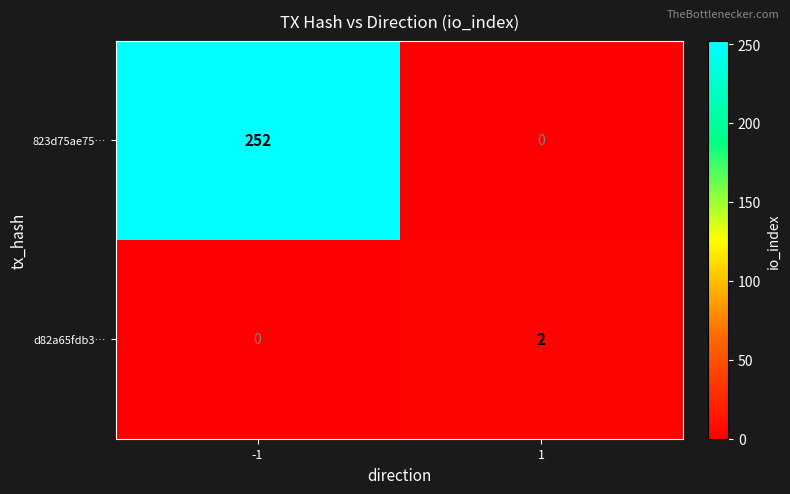

Is it true that 823d75ae75… equals 0 at 1?

True